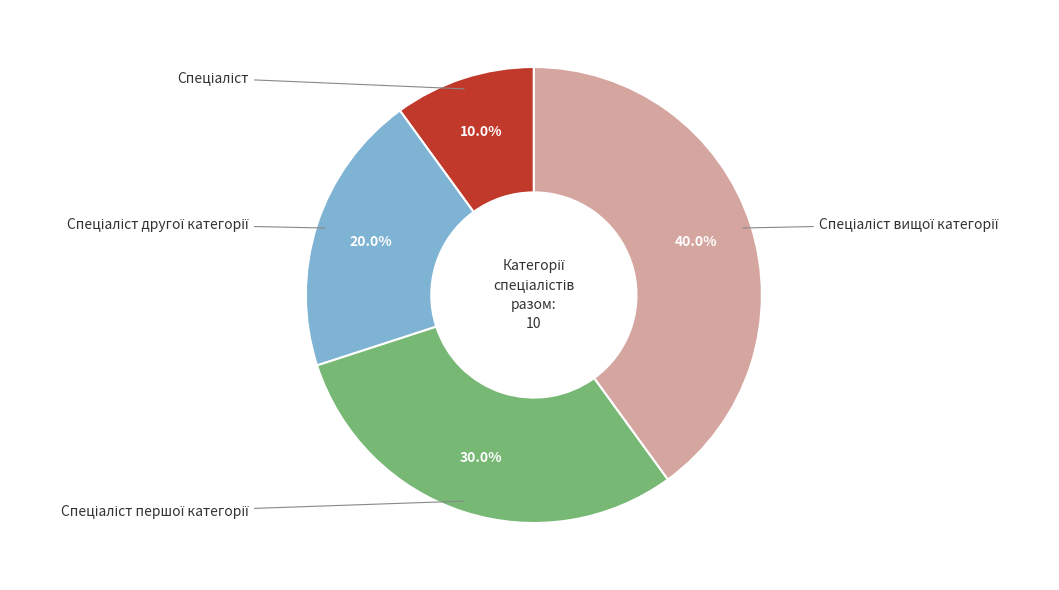

Is there a majority slice in this chart?

No